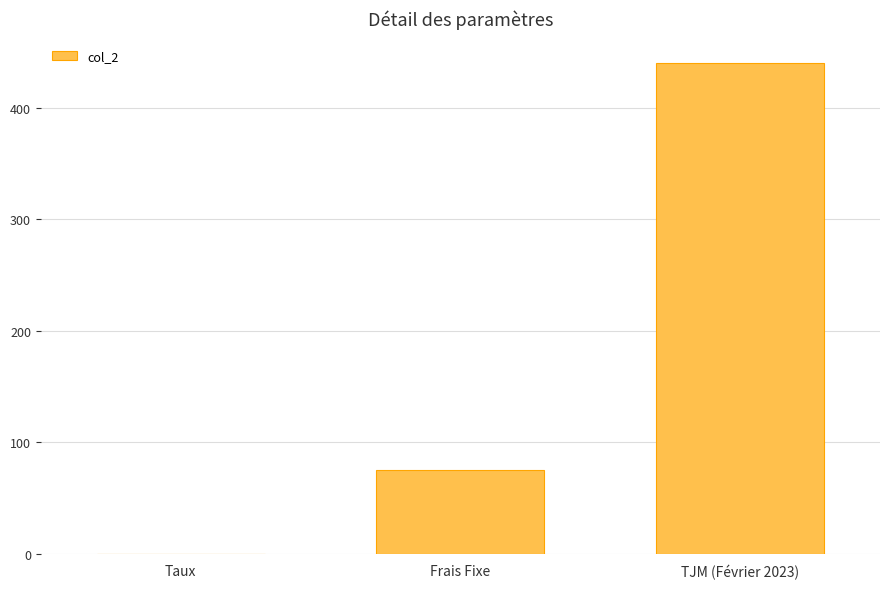

At which category does the chart reach its peak across all series?

TJM (Février 2023)